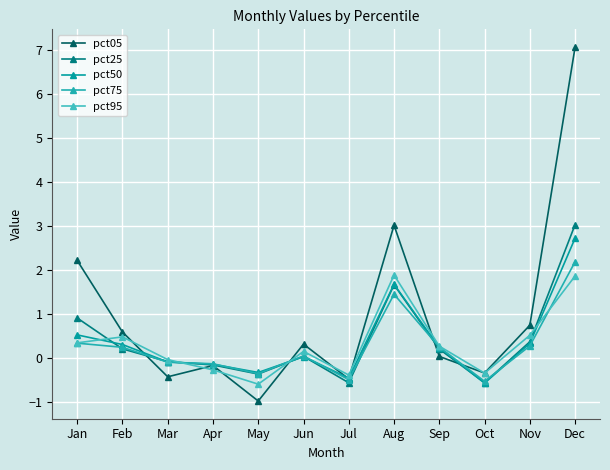

What is the value of the pct05 point at the 4th from the left?

-0.2